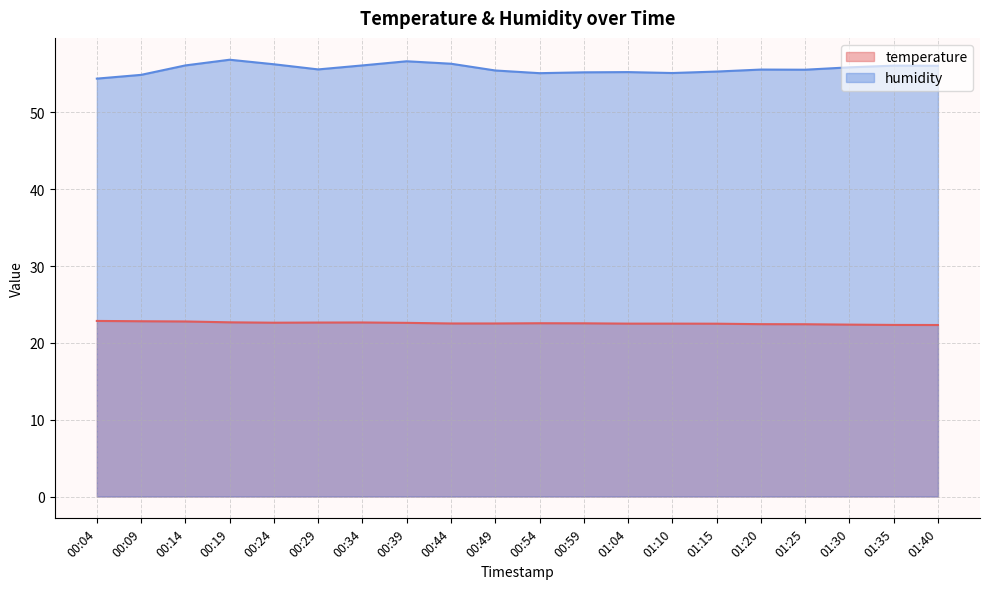

Reading right to left, extract all data points from this chart.

temperature: 22.3	22.3	22.4	22.4	22.4	22.5	22.5	22.5	22.6	22.6	22.5	22.5	22.6	22.7	22.6	22.6	22.7	22.8	22.8	22.9
humidity: 56.1	56.1	55.9	55.6	55.6	55.3	55.1	55.3	55.2	55.1	55.5	56.4	56.7	56.1	55.6	56.3	56.9	56.1	54.9	54.4